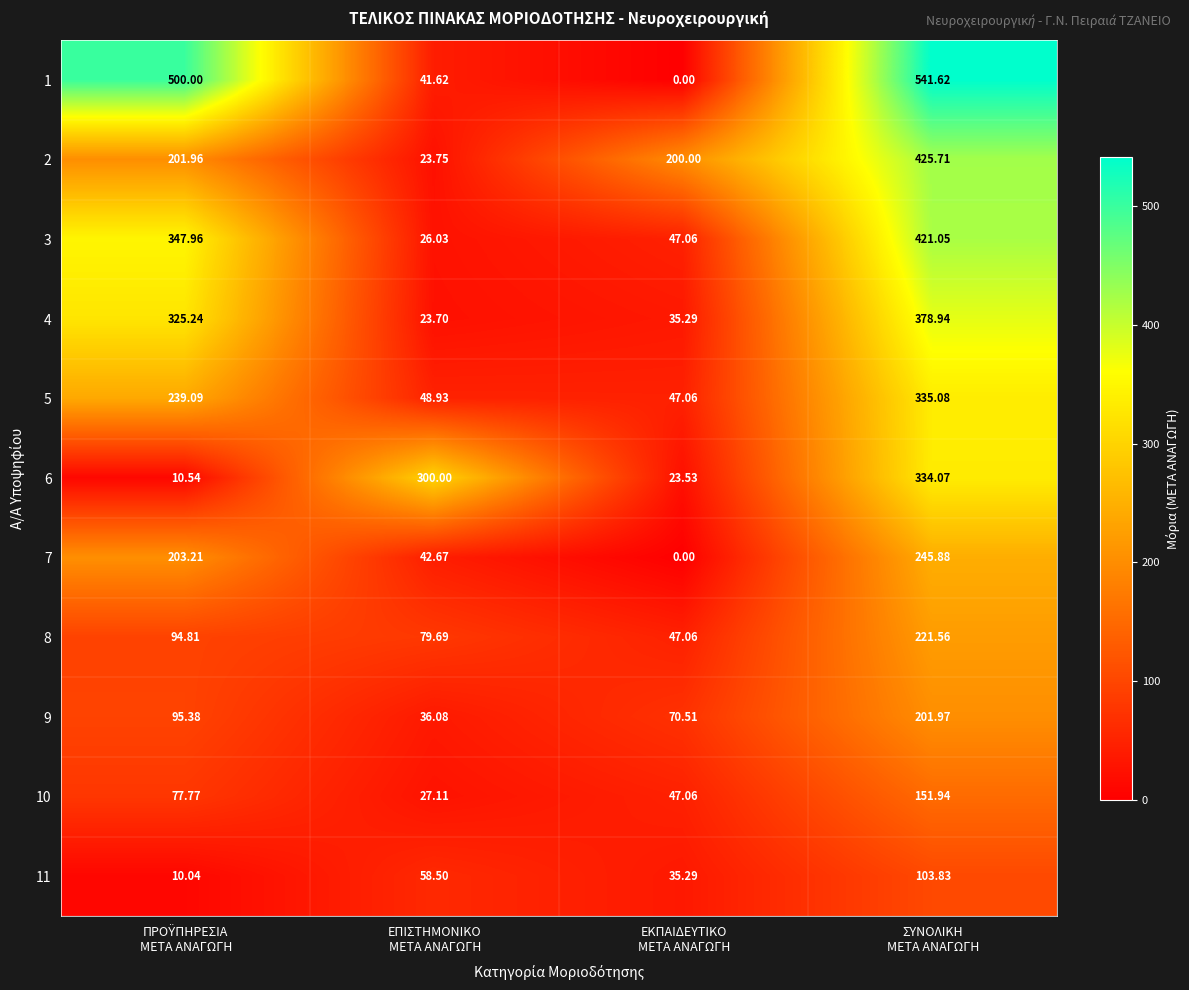

Which series has the largest total across all categories?

1